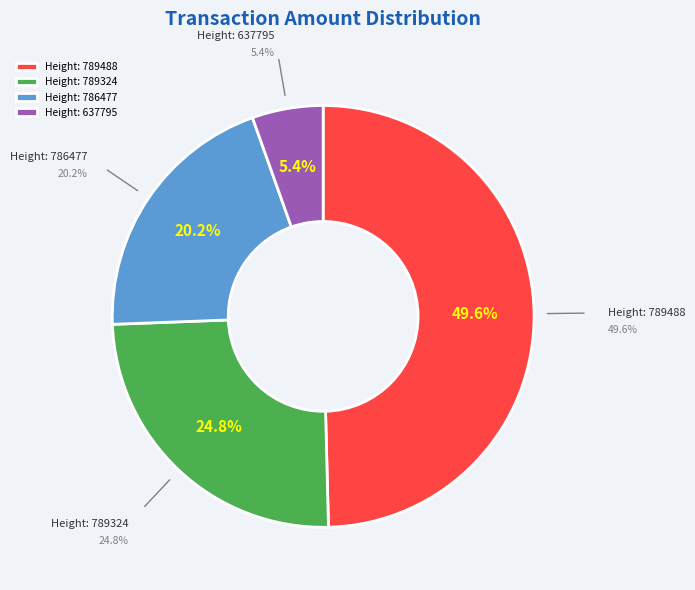

To the nearest percent, what is the difference between the largest and smallest slice percentages?

44%